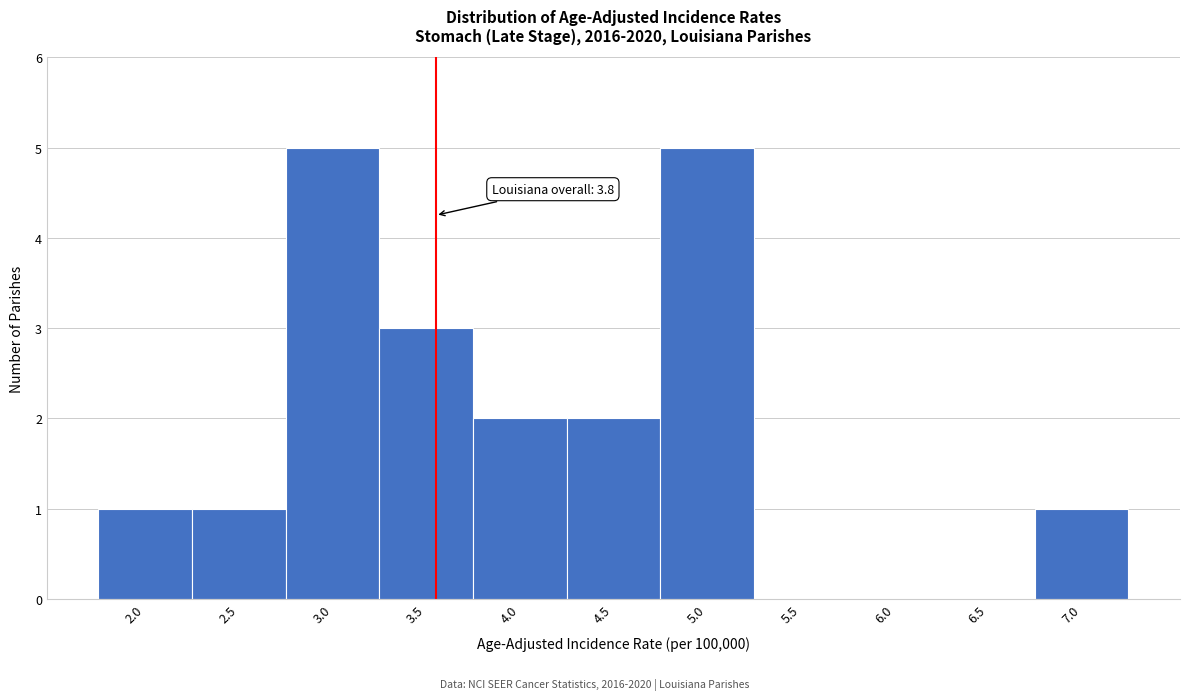

Reading left to right, extract all data points from this chart.

2.0=1	2.5=1	3.0=5	3.5=3	4.0=2	4.5=2	5.0=5	5.5=0	6.0=0	6.5=0	7.0=1